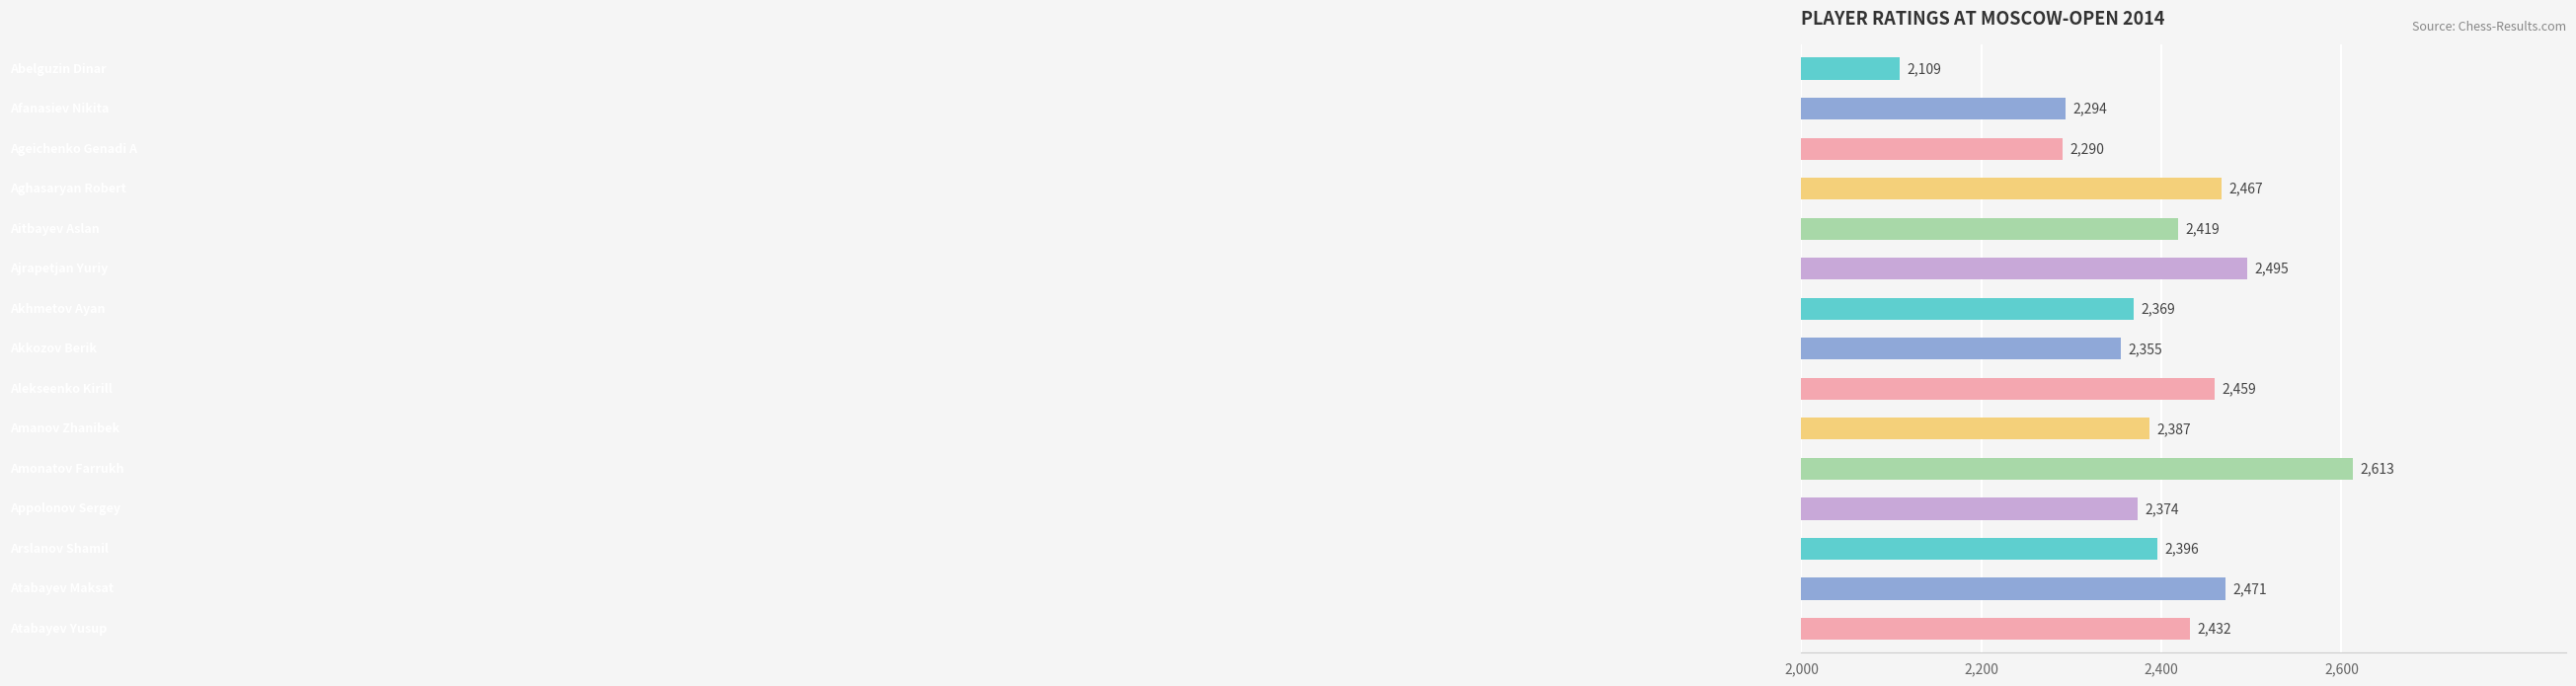

What is the greatest value displayed?

2613